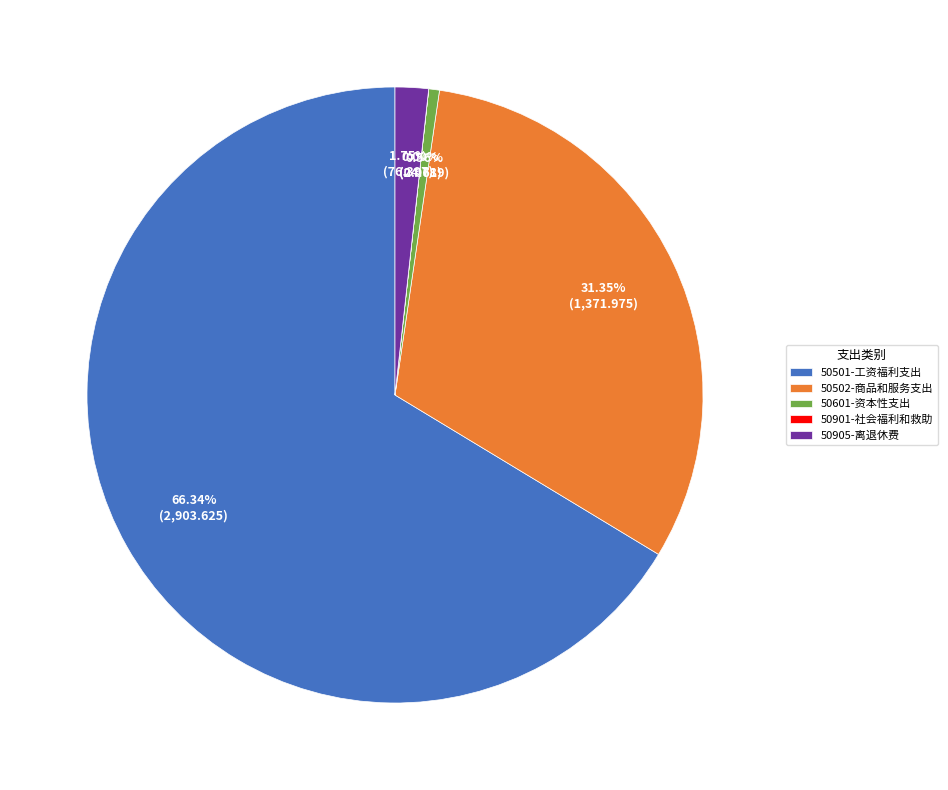

Is it true that 50502-商品和服务支出 is 31% of the pie?

True